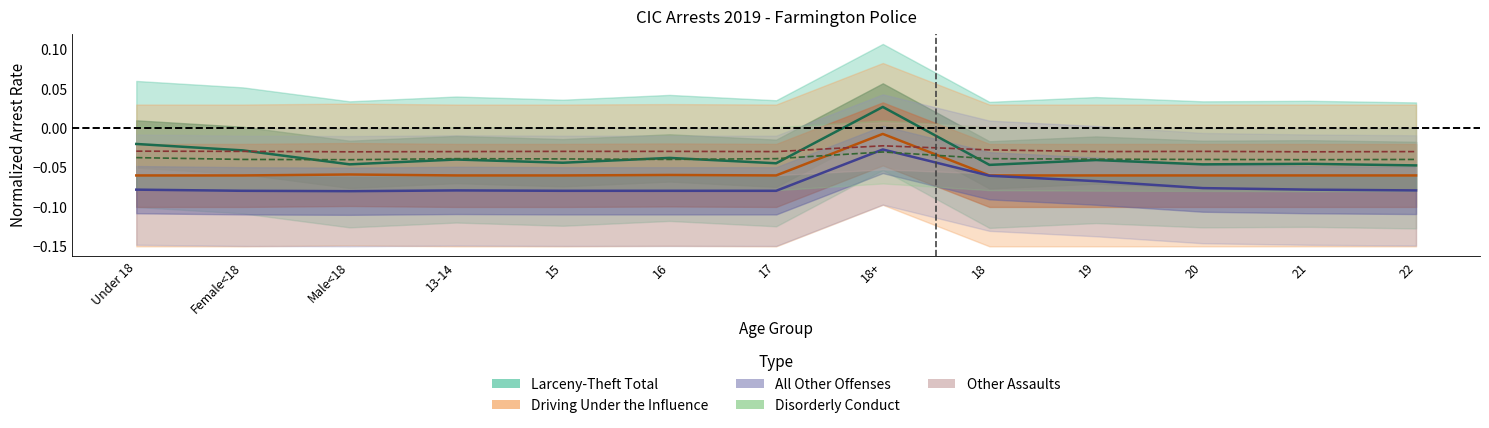

In Other Assaults, how many points are lower than both neighbors (excluding endpoints)?

4